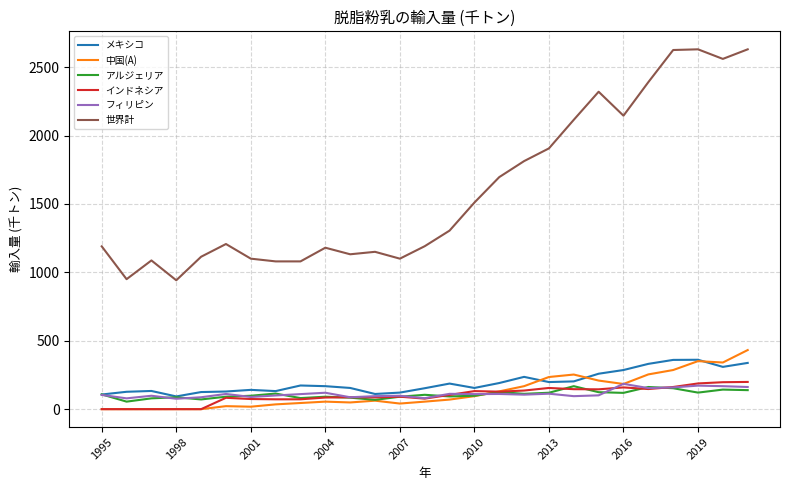

How many lines are shown in the chart?

6